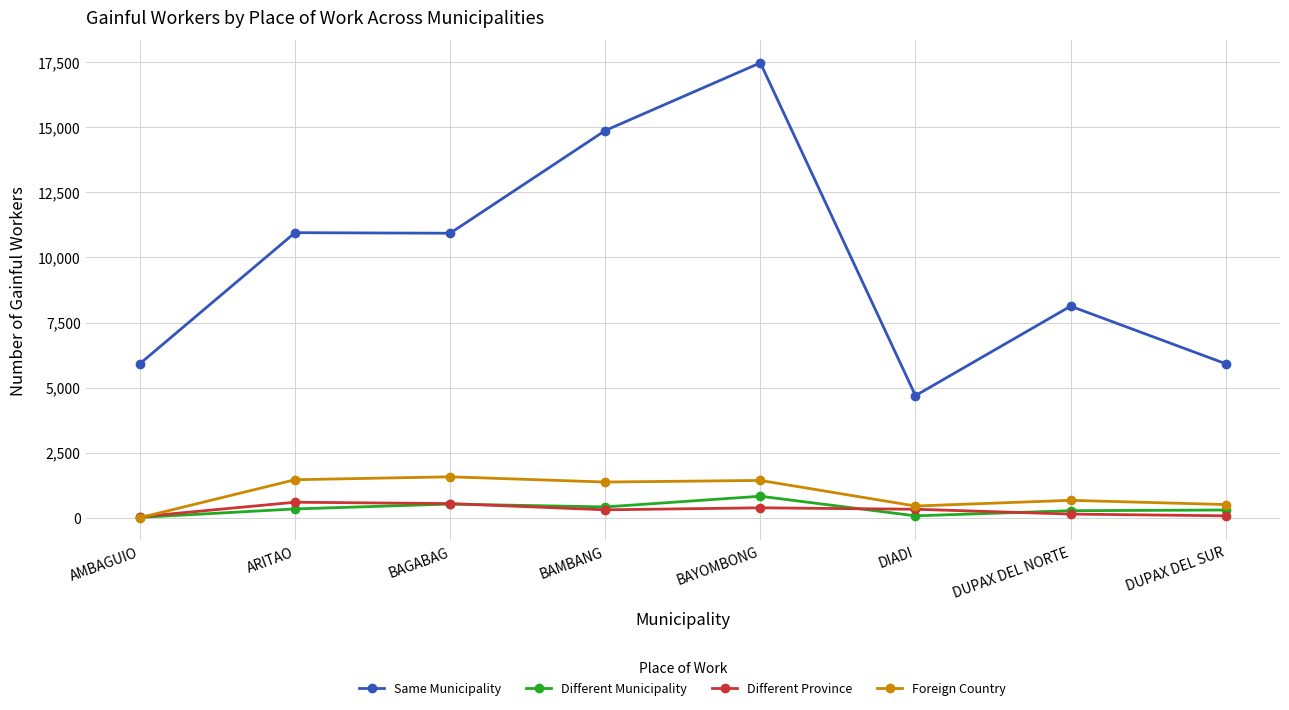

At which category is the sum across all series the highest?

BAYOMBONG